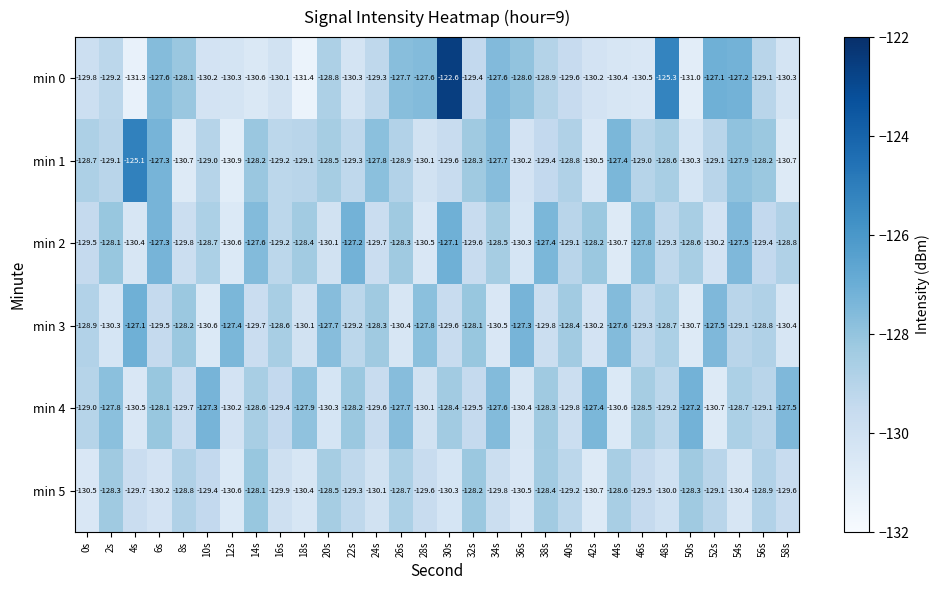

Which category has the highest value in the min 1 series?

4s